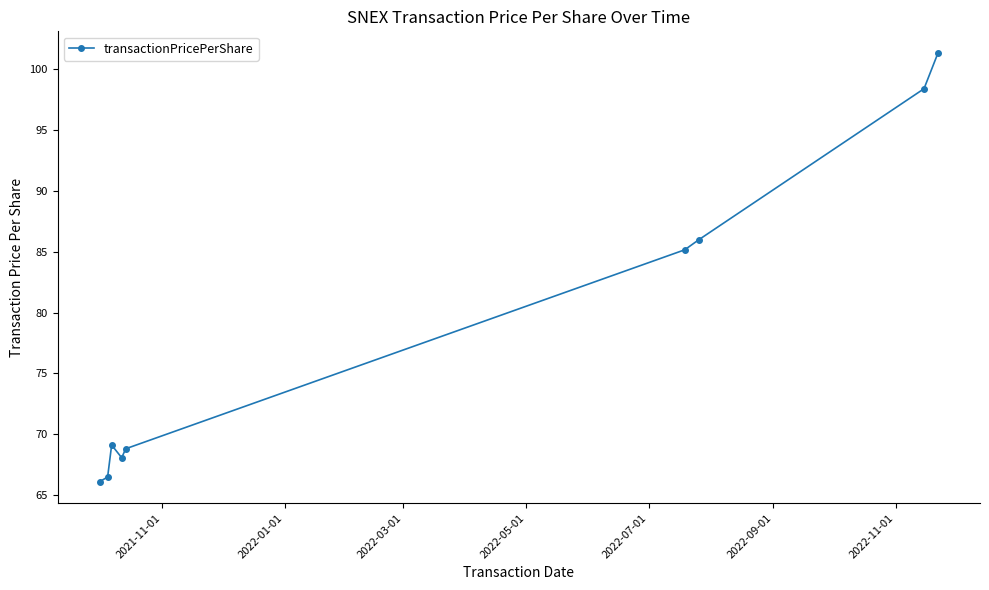

Reading left to right, transcribe all the data shown in this chart.

66.1	66.5	69.1	68.1	68.8	85.2	86.0	98.4	101.3